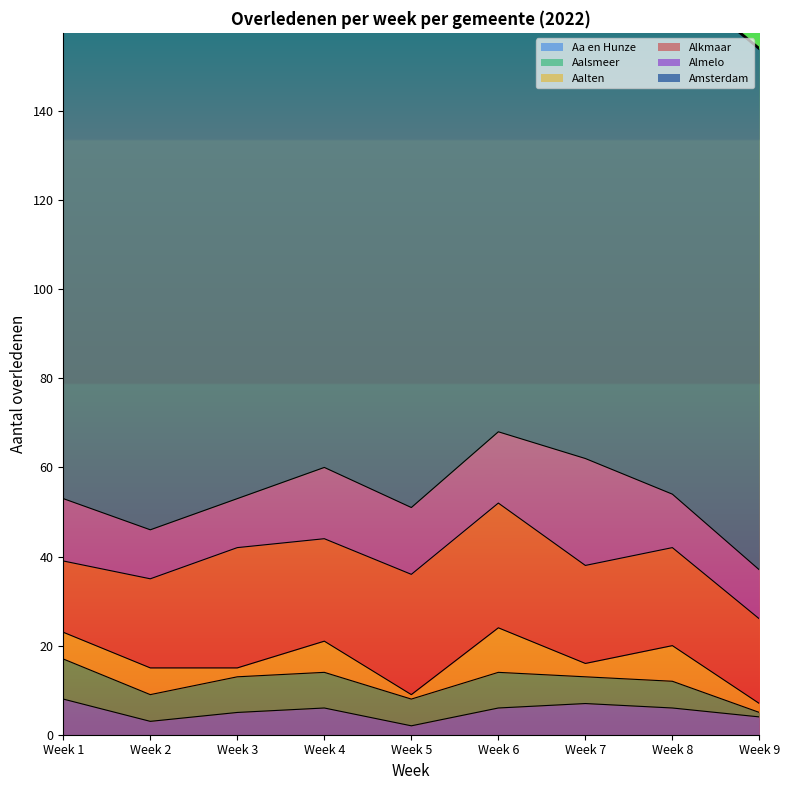

What is the sum of the Aalten values at Week 7 and Week 8?

11